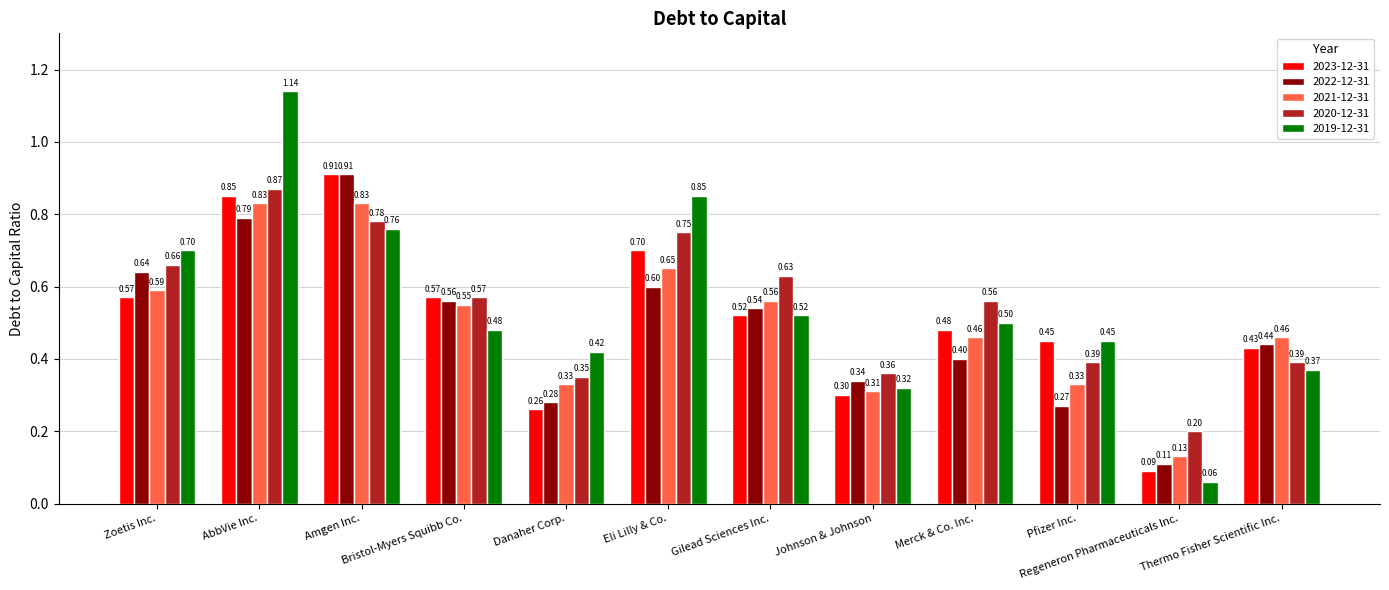

Which series has the largest range (max minus min)?

2019-12-31